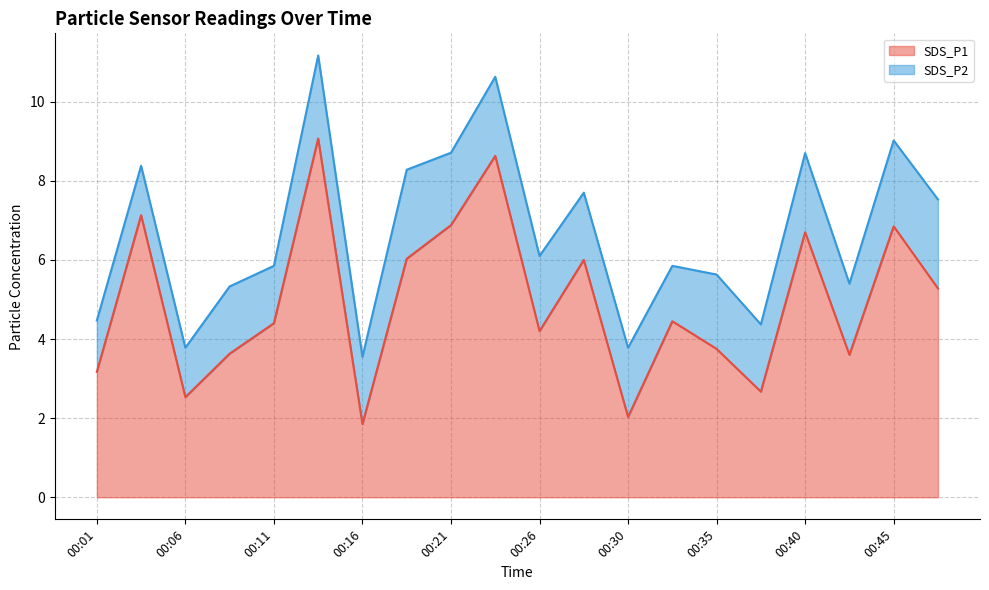

The value at 00:01 is 3.2. True or false?

True